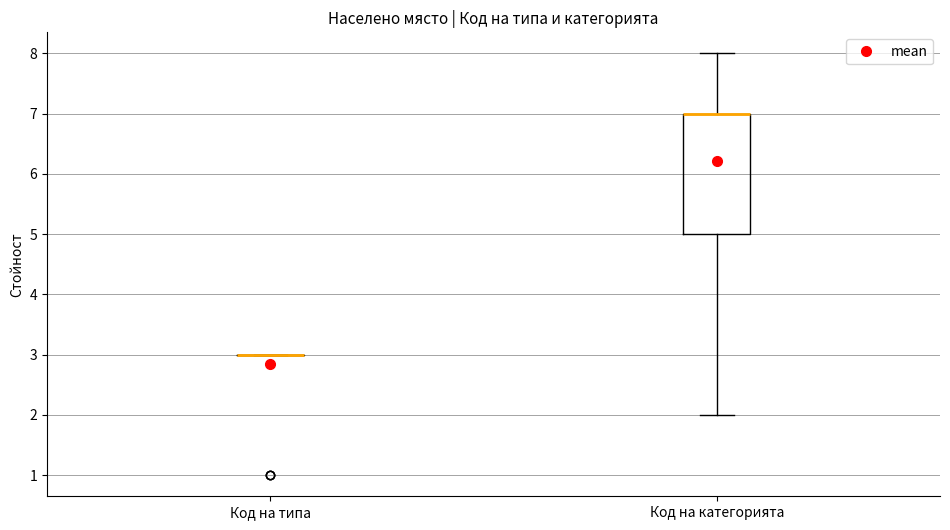

Which box is the tallest, from its lower edge to its upper edge?

Код на категорията